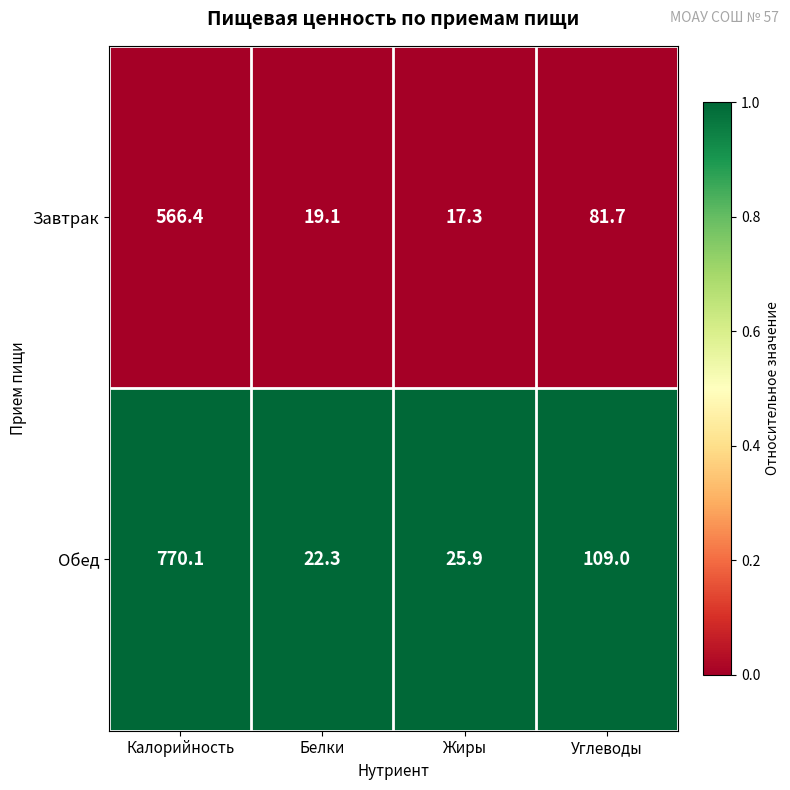

What is the total value across all series at Белки?

41.4